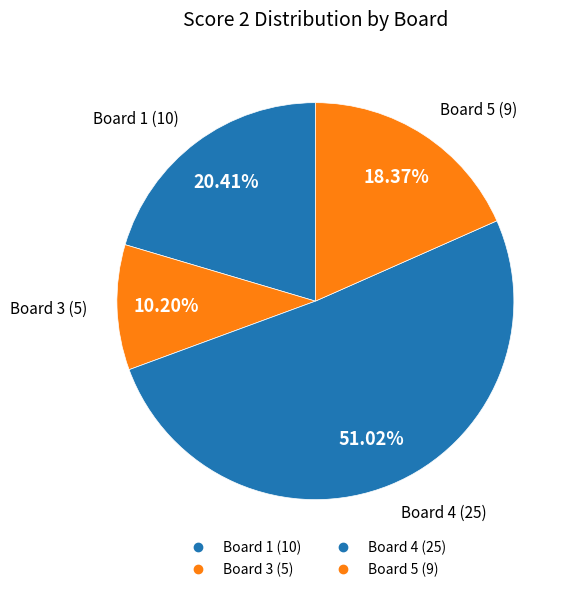

Count the number of slices in the pie.

4